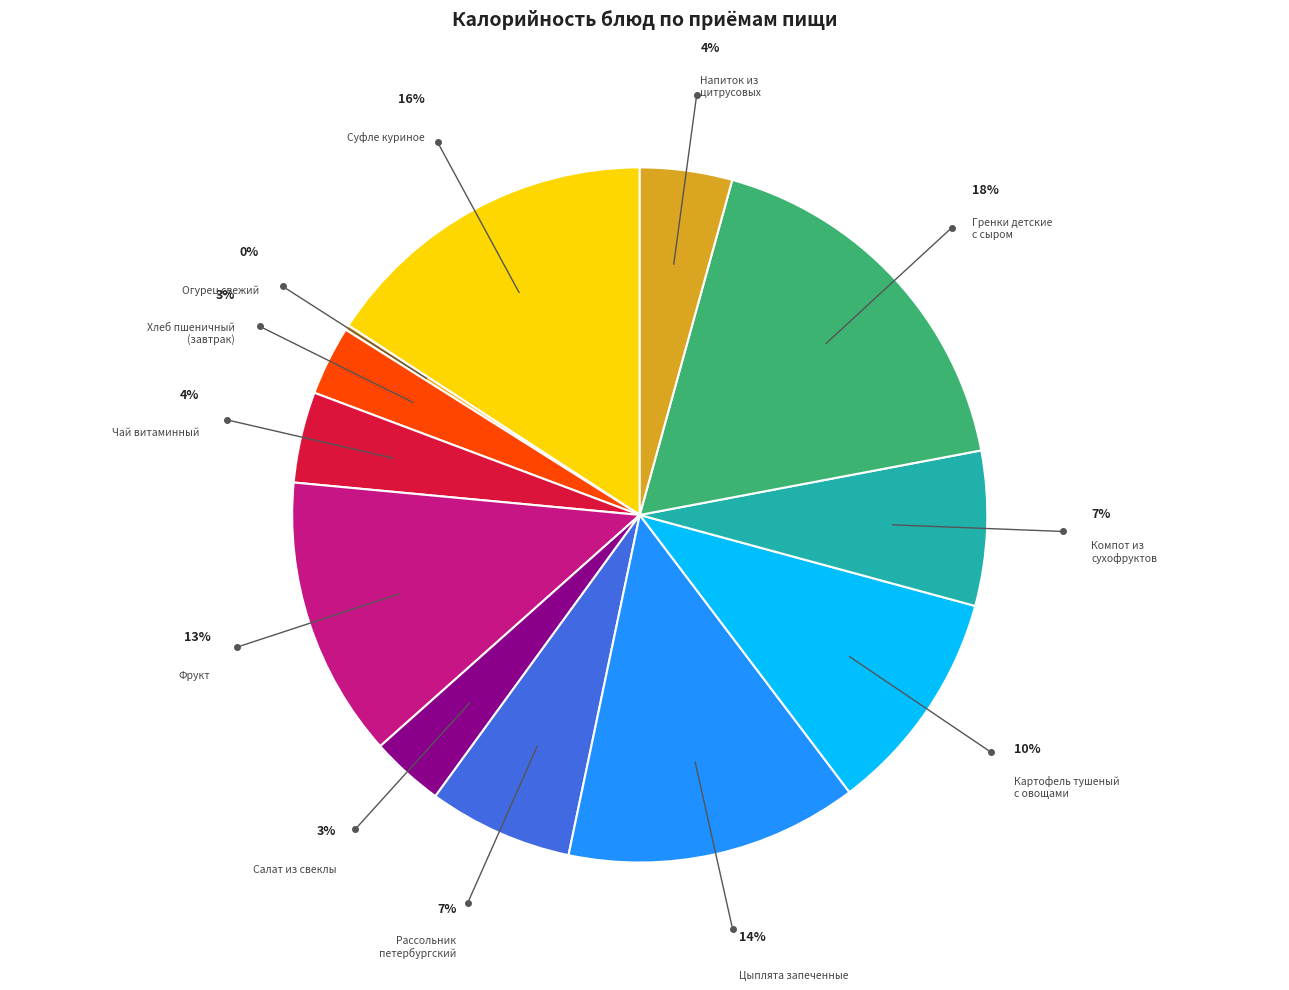

Combined, do Хлеб пшеничный (завтрак) and Огурец свежий account for over 50%?

No